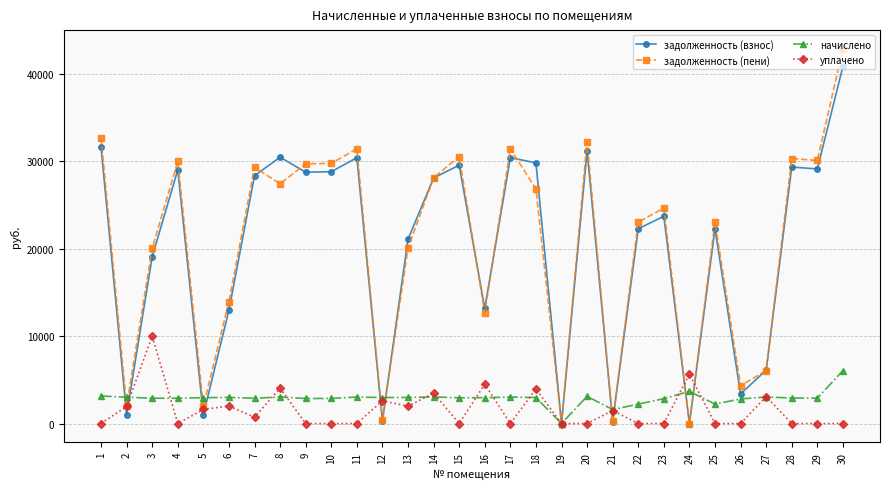

Which series has the widest spread of values?

задолженность (пени)